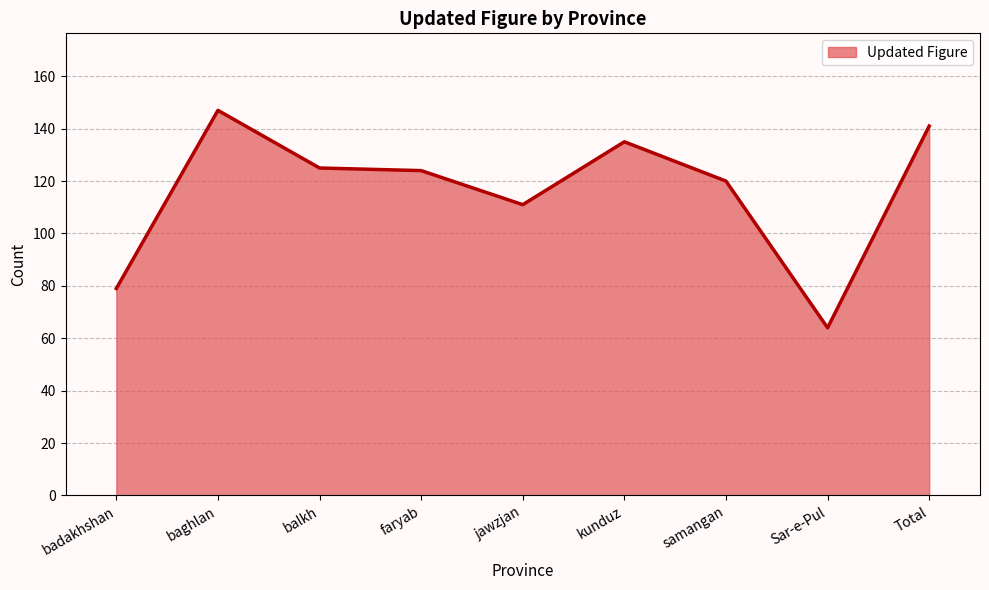

Reading right to left, list all the values displayed in this chart.

Total=141	Sar-e-Pul=64	samangan=120	kunduz=135	jawzjan=111	faryab=124	balkh=125	baghlan=147	badakhshan=79